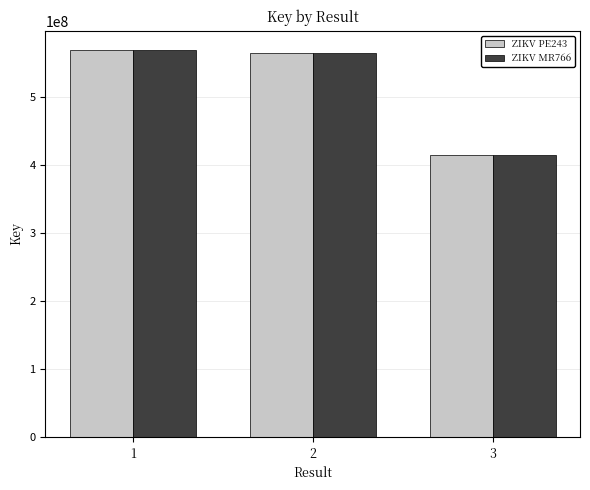

The value of ZIKV PE243 at 3 is 627459809. True or false?

False